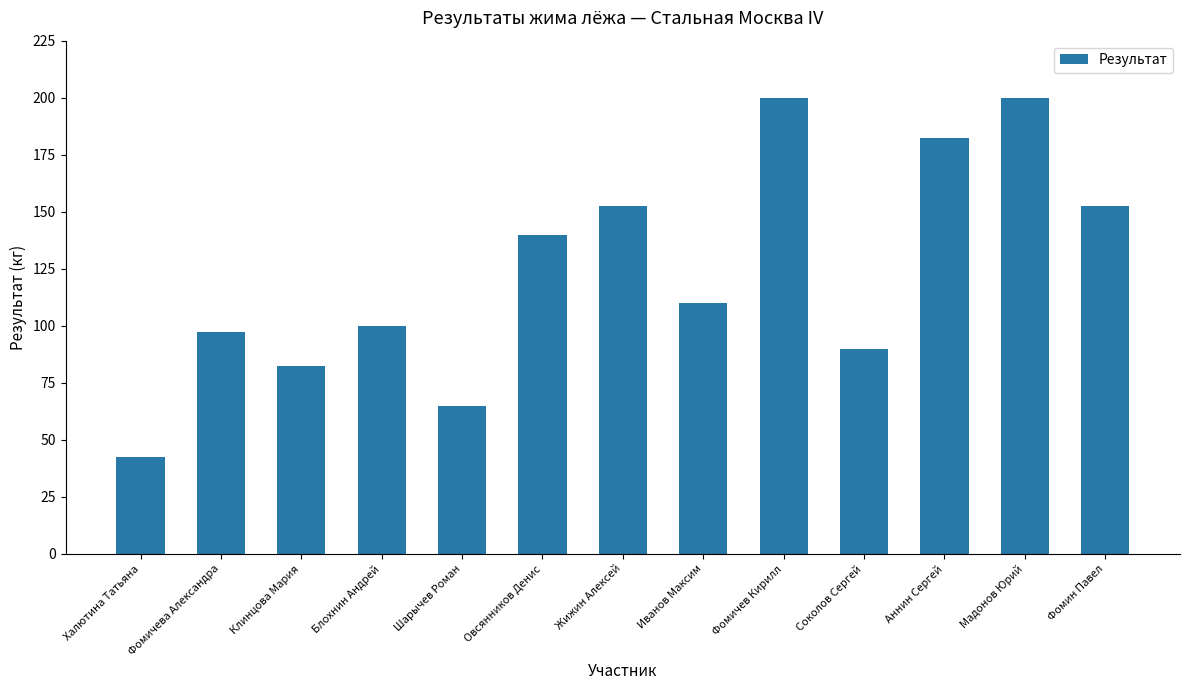

Reading left to right, list all the values displayed in this chart.

Халютина Татьяна=42.5	Фомичева Александра=97.5	Клинцова Мария=82.5	Блохнин Андрей=100.0	Шарычев Роман=65.0	Овсянников Денис=140.0	Жижин Алексей=152.5	Иванов Максим=110.0	Фомичев Кирилл=200.0	Соколов Сергей=90.0	Аннин Сергей=182.5	Мадонов Юрий=200.0	Фомин Павел=152.5